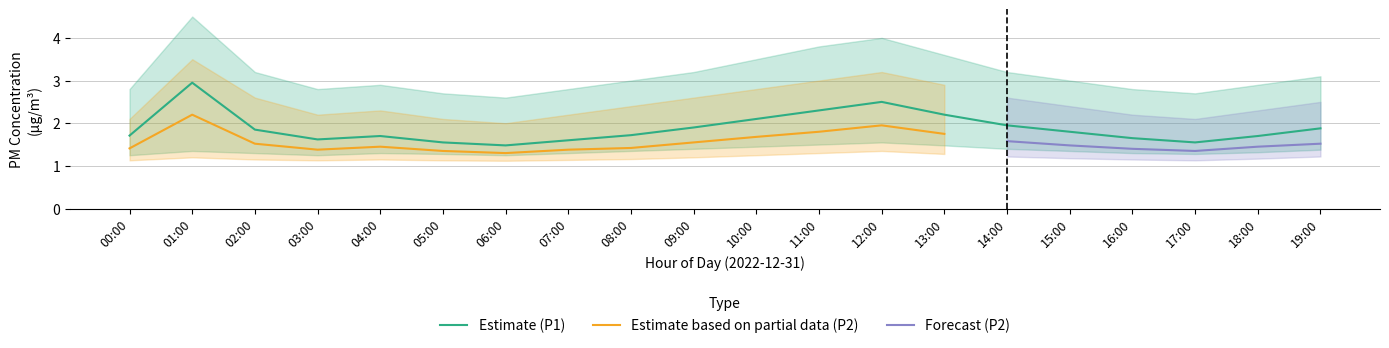

Rank the categories by P2_upper value from lowest to highest.

06:00, 00:00, 05:00, 17:00, 03:00, 07:00, 16:00, 04:00, 18:00, 08:00, 15:00, 19:00, 02:00, 09:00, 14:00, 10:00, 13:00, 11:00, 12:00, 01:00